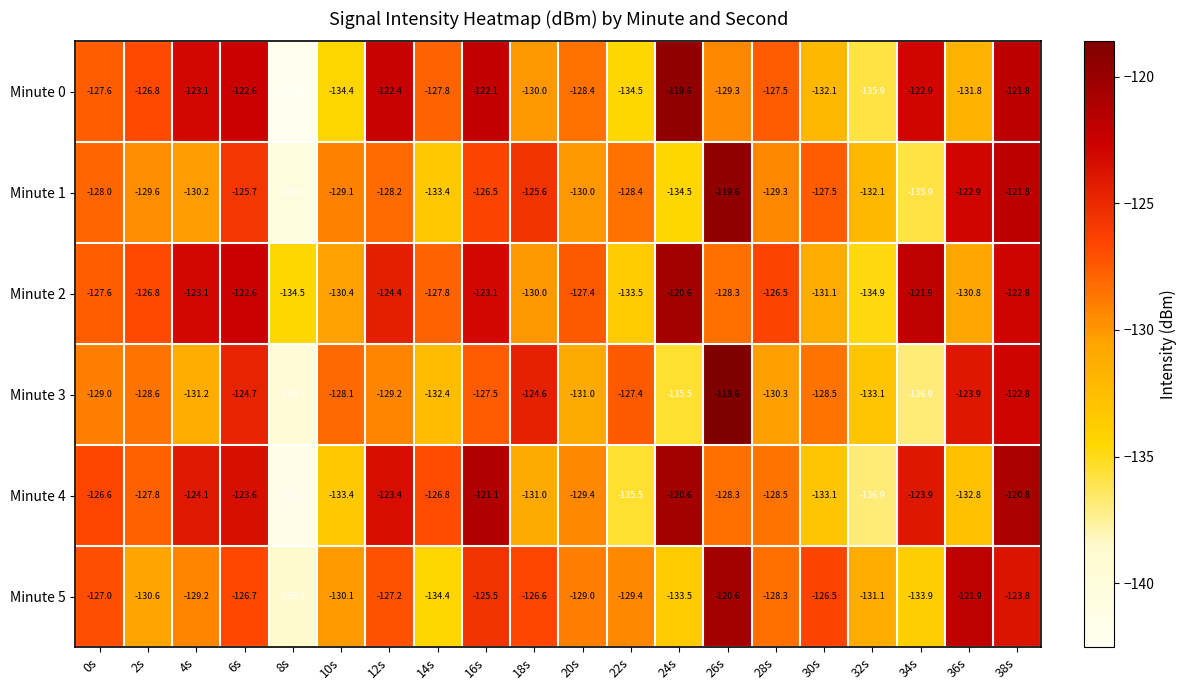

Which series has the widest spread of values?

Minute 0